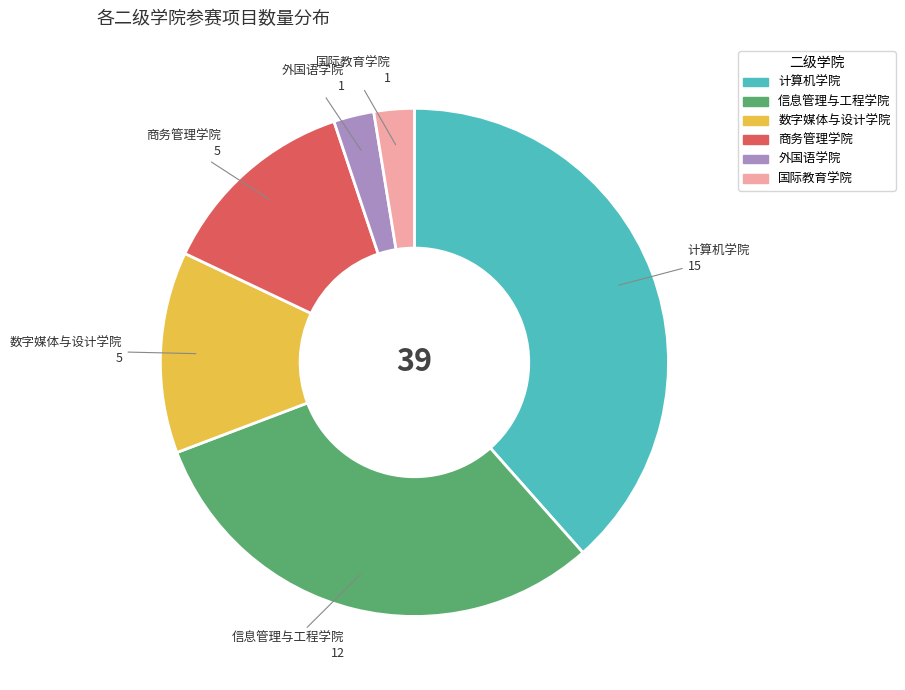

What is the largest slice in the pie chart?

计算机学院